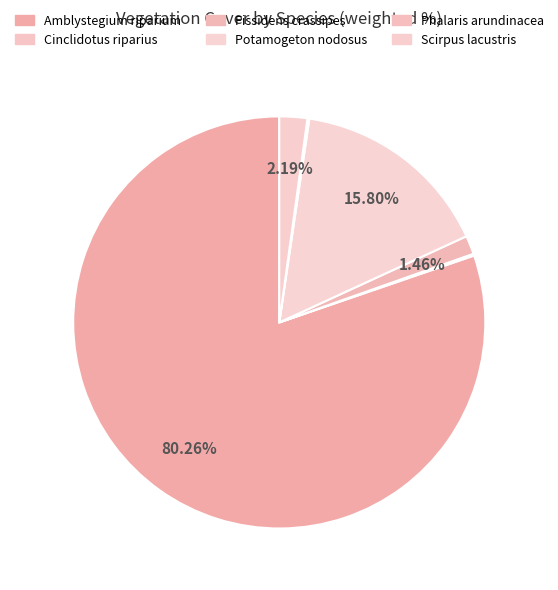

The Potamogeton nodosus slice represents 24% of the pie. True or false?

False